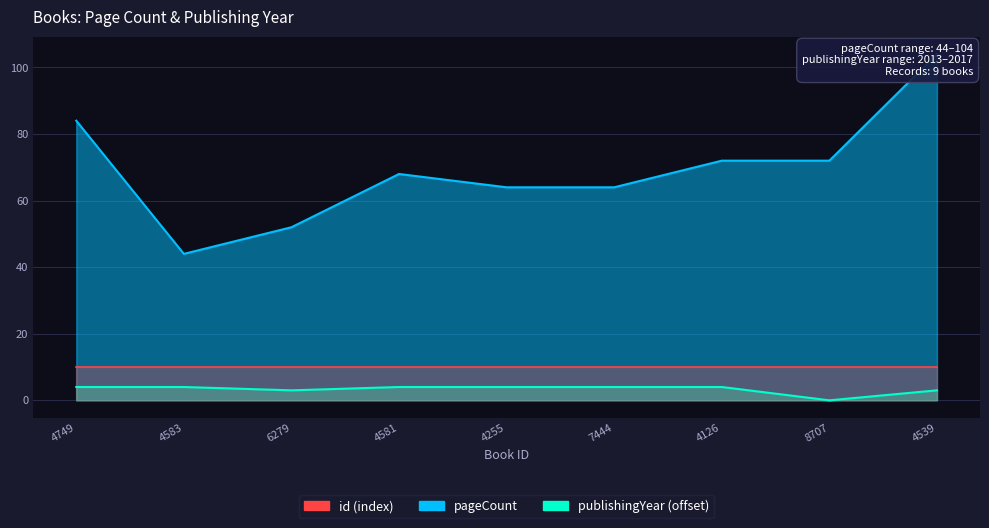

What is the average value of the publishingYear series?

3